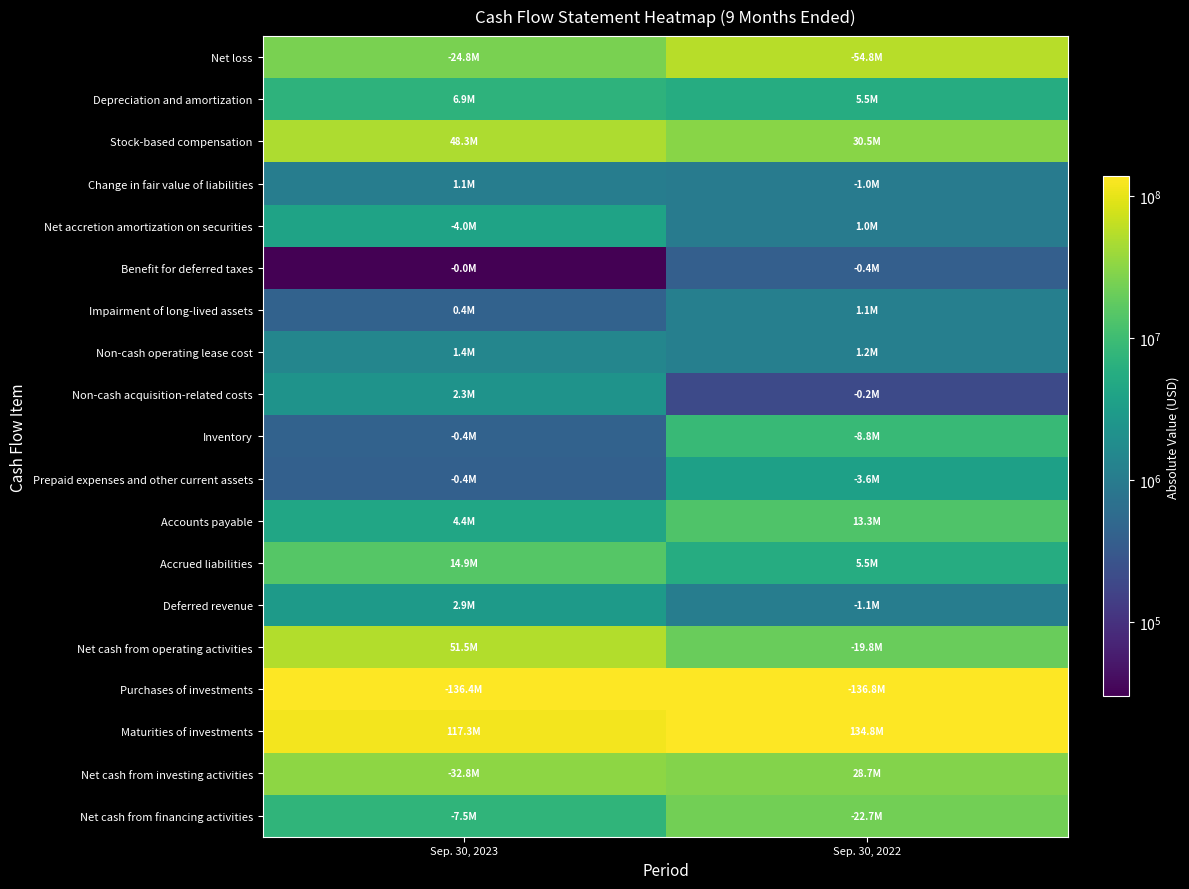

Reading left to right, what are all the values shown in this chart?

Net loss: Sep. 30, 2023=24791000	Sep. 30, 2022=54771000
Depreciation and amortization: Sep. 30, 2023=6857000	Sep. 30, 2022=5464000
Stock-based compensation: Sep. 30, 2023=48289000	Sep. 30, 2022=30467000
Change in fair value of liabilities: Sep. 30, 2023=1056000	Sep. 30, 2022=1012000
Net accretion amortization on securities: Sep. 30, 2023=4034000	Sep. 30, 2022=986000
Benefit for deferred taxes: Sep. 30, 2023=30000	Sep. 30, 2022=380000
Impairment of long-lived assets: Sep. 30, 2023=429000	Sep. 30, 2022=1127000
Non-cash operating lease cost: Sep. 30, 2023=1412000	Sep. 30, 2022=1156000
Non-cash acquisition-related costs: Sep. 30, 2023=2264000	Sep. 30, 2022=198000
Inventory: Sep. 30, 2023=430000	Sep. 30, 2022=8789000
Prepaid expenses and other current assets: Sep. 30, 2023=401000	Sep. 30, 2022=3644000
Accounts payable: Sep. 30, 2023=4401000	Sep. 30, 2022=13332000
Accrued liabilities: Sep. 30, 2023=14912000	Sep. 30, 2022=5520000
Deferred revenue: Sep. 30, 2023=2920000	Sep. 30, 2022=1064000
Net cash from operating activities: Sep. 30, 2023=51500000	Sep. 30, 2022=19812000
Purchases of investments: Sep. 30, 2023=136415000	Sep. 30, 2022=136816000
Maturities of investments: Sep. 30, 2023=117334000	Sep. 30, 2022=134759000
Net cash from investing activities: Sep. 30, 2023=32801000	Sep. 30, 2022=28696000
Net cash from financing activities: Sep. 30, 2023=7512000	Sep. 30, 2022=22668000